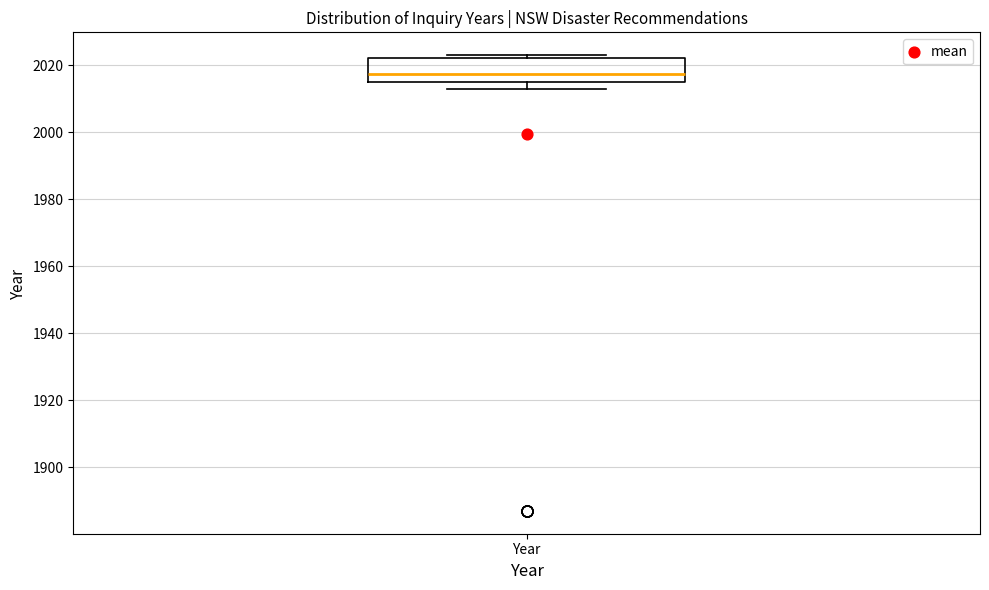

Where is the upper edge of the box for Year on the y-axis? The values are not printed on the chart, so give them approximately, as read against the axis.

2022